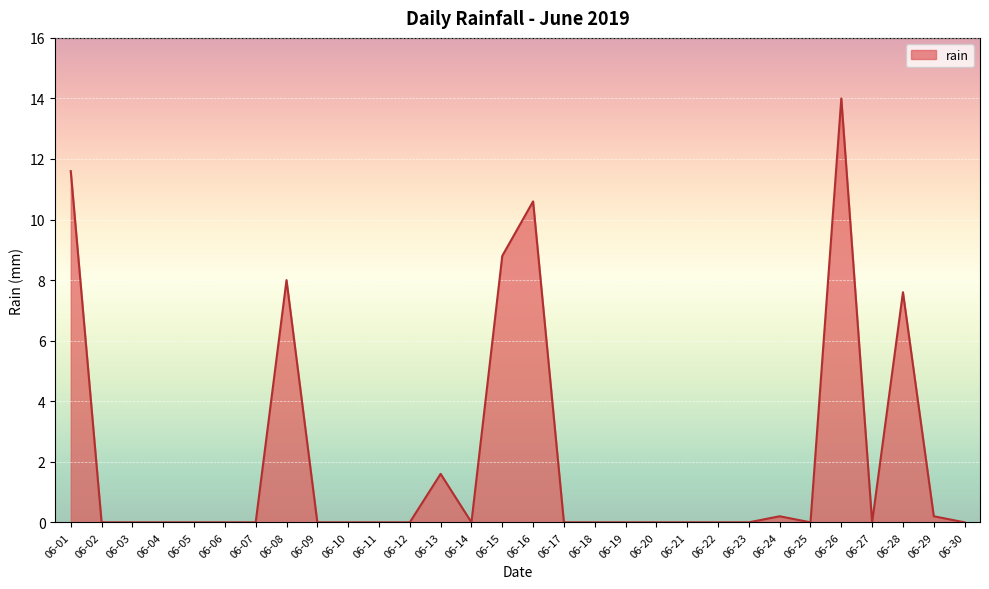

Where is the data nearest to the value 7?

06-28